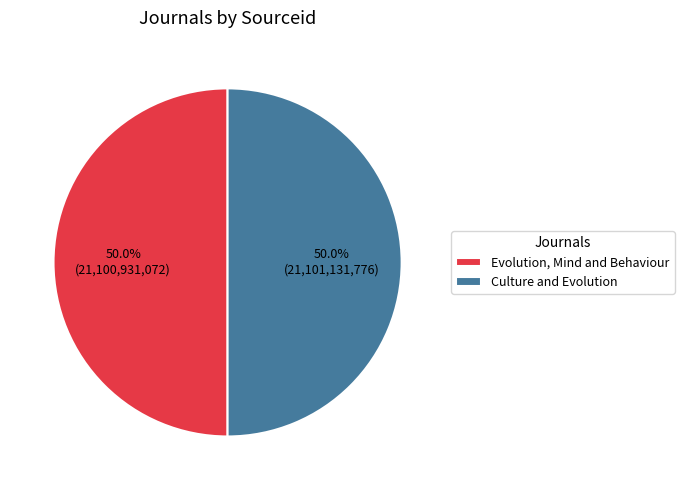

The Evolution, Mind and Behaviour slice represents 42% of the pie. True or false?

False